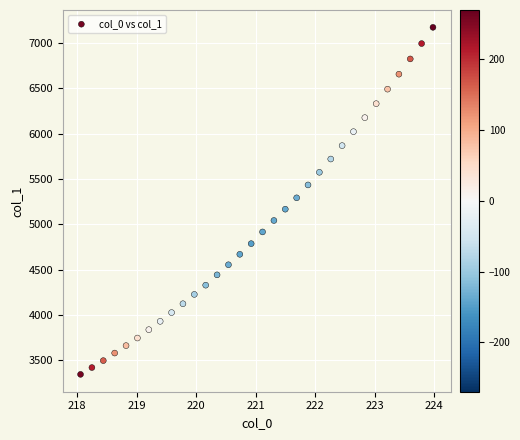

What is the range of X values (max minus min)?

5.9